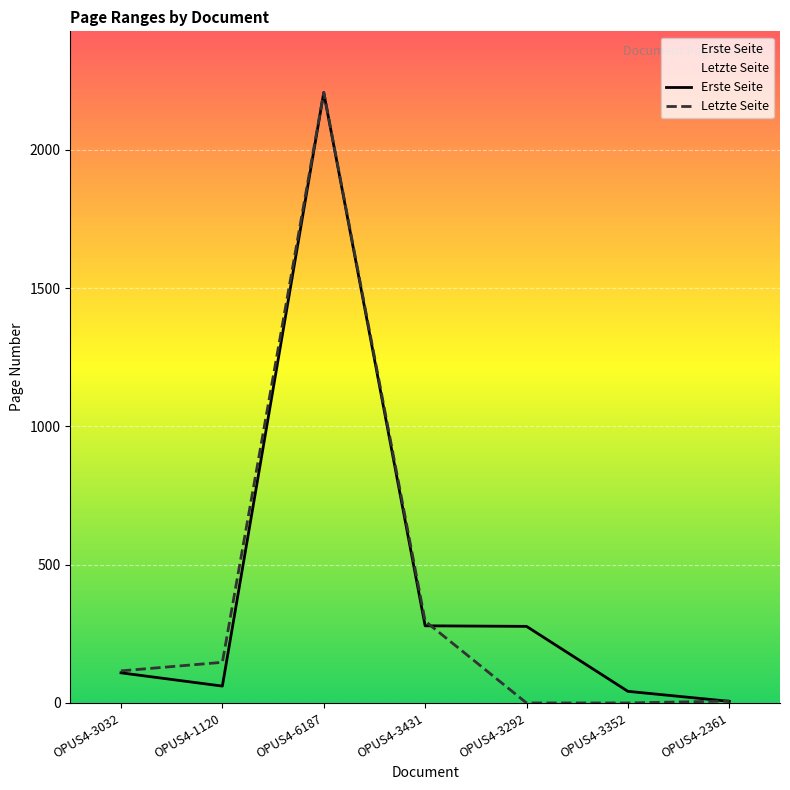

At which label does Erste Seite first exceed 109?

OPUS4-6187